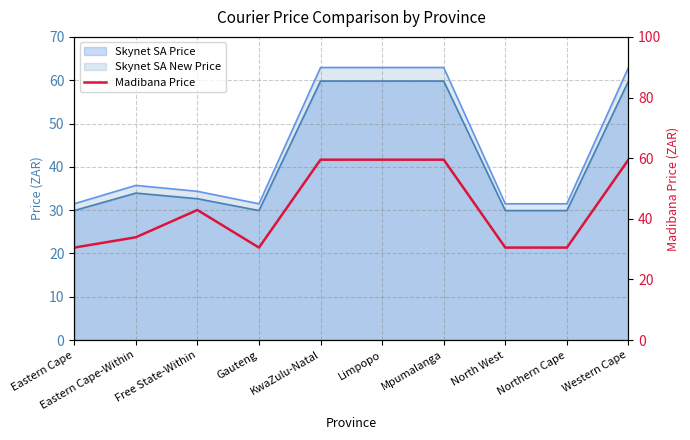

How many points are higher than both their immediate neighbors (excluding endpoints)?

1